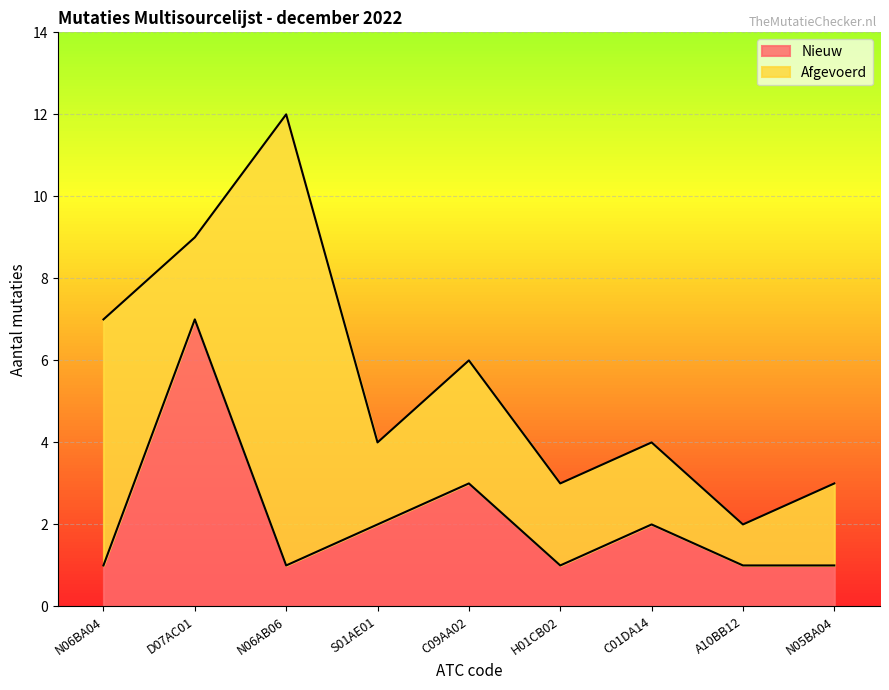

What is the label of the 9th point from the right?

N06BA04